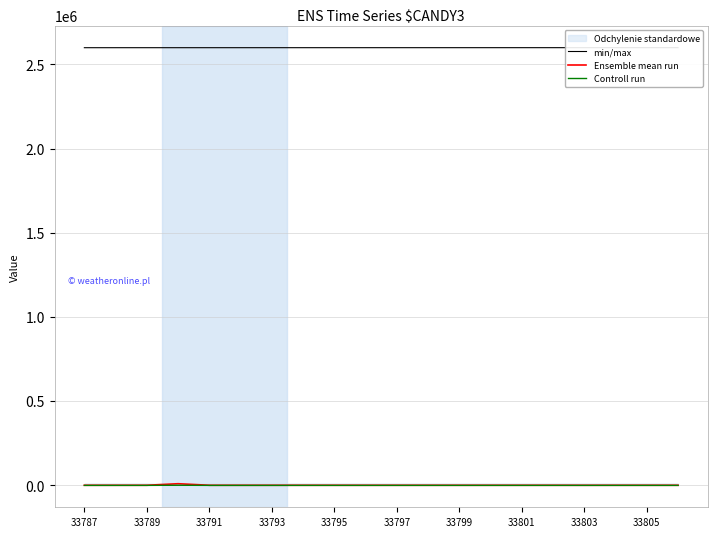

How many lines are shown in the chart?

3